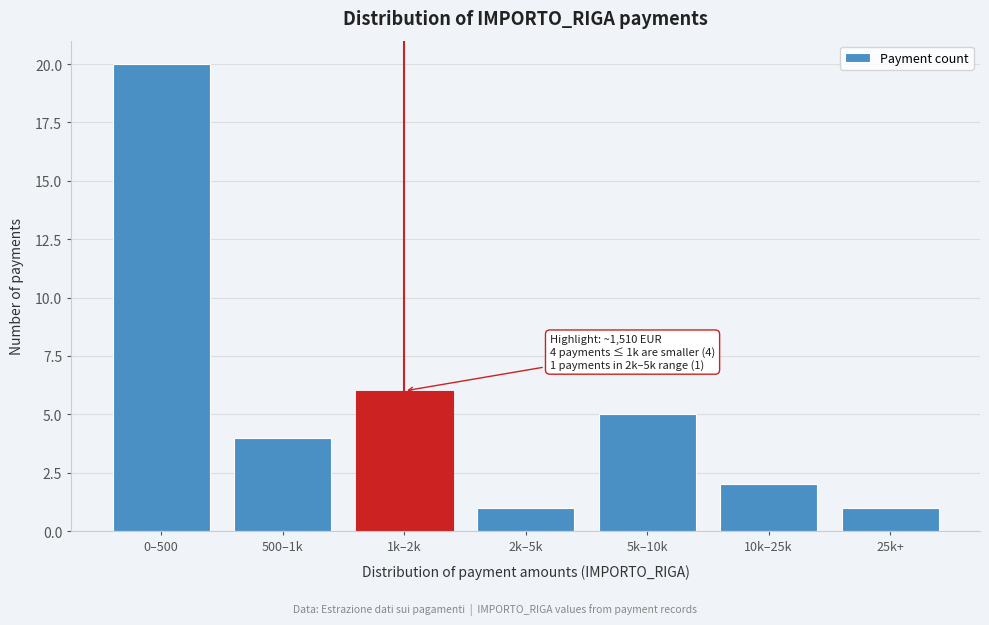

Reading left to right, what are all the values shown in this chart?

0–500=20	500–1k=4	1k–2k=6	2k–5k=1	5k–10k=5	10k–25k=2	25k+=1